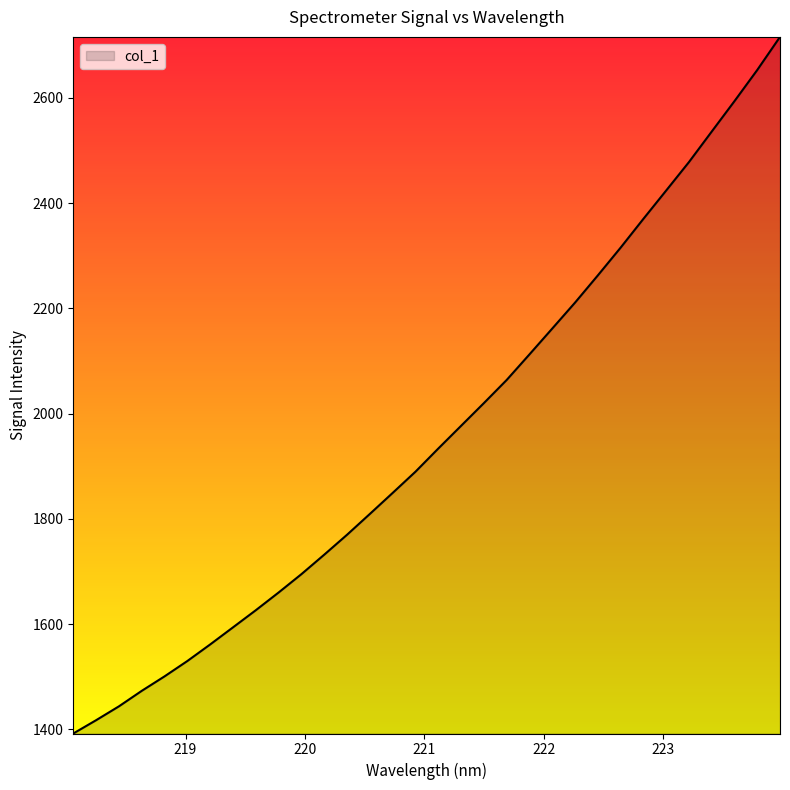

What is the difference between the maximum and minimum values?

1323.7